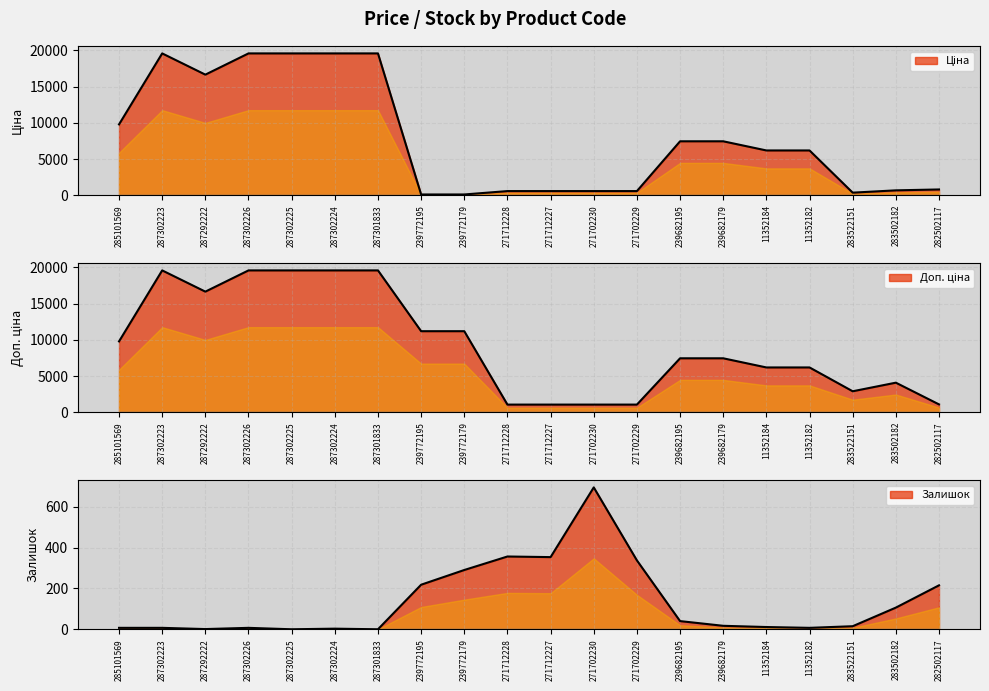

At which label does Доп. ціна first exceed 7444?

285101569